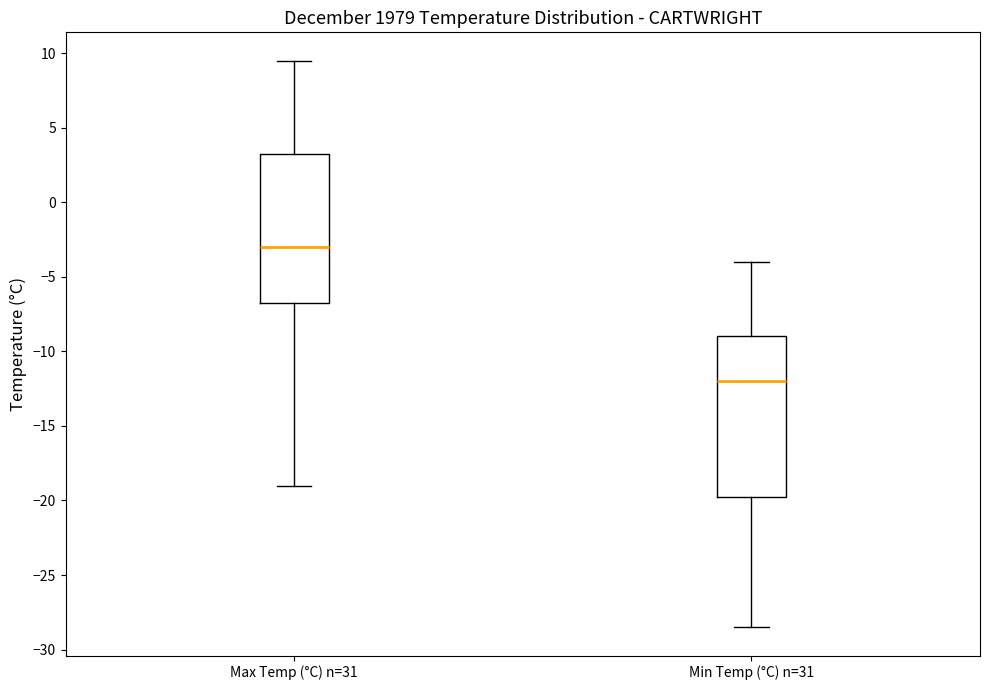

Where is the upper edge of the box for Min Temp (°C) n=31 on the y-axis? The values are not printed on the chart, so give them approximately, as read against the axis.

-9.0